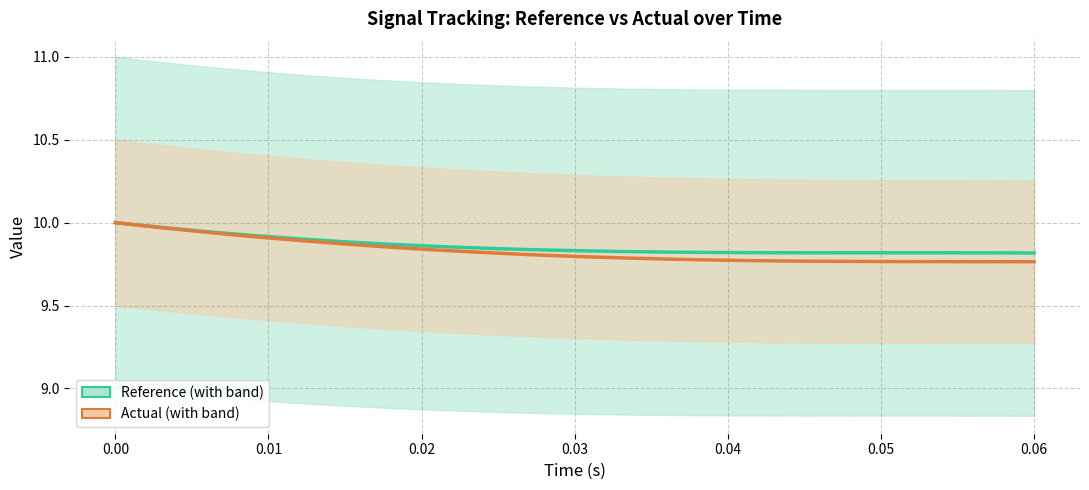

Rank the series by their maximum value, from lowest to highest.

Reference, Actual